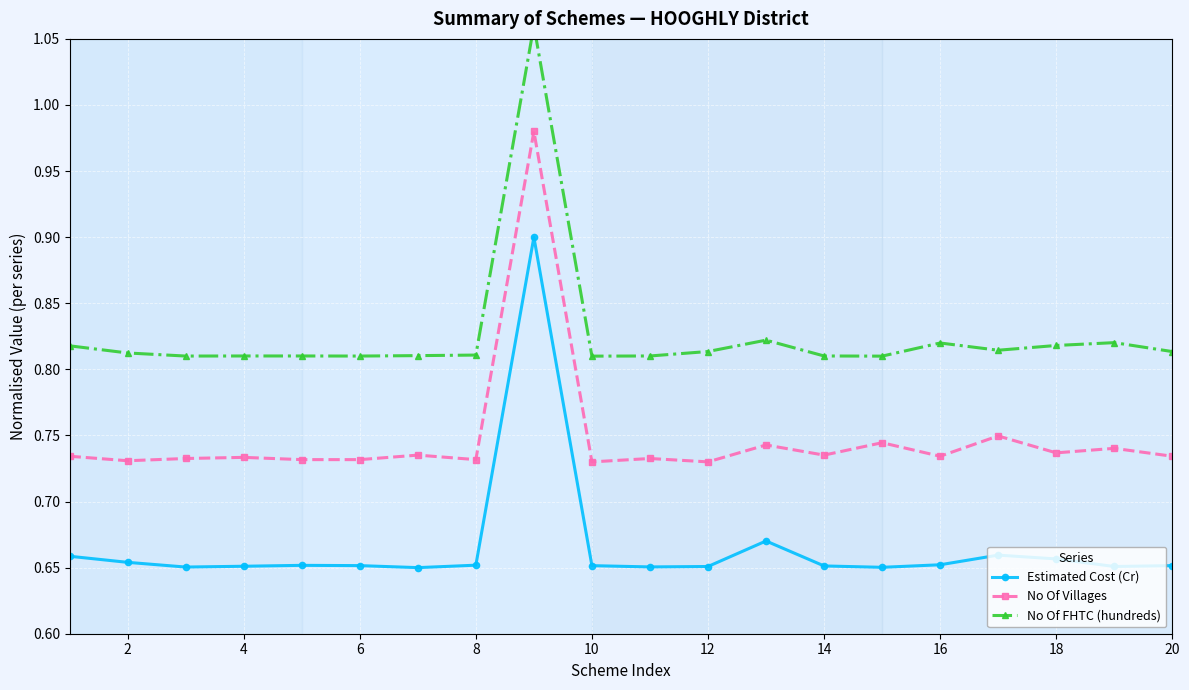

True or false: Estimated Cost (Cr) has more than 1 points higher than both neighbors.

True